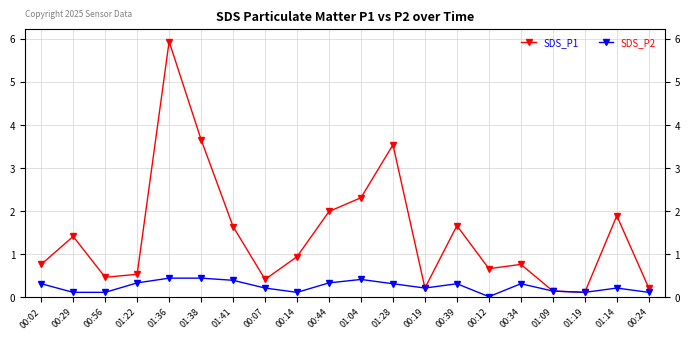

What is the sum of all SDS_P2 values?

4.7